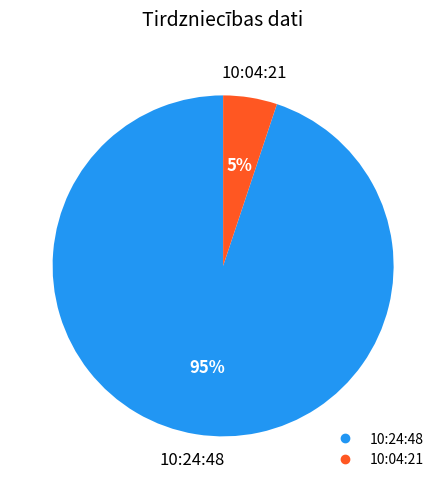

Which slice is the smallest?

10:04:21